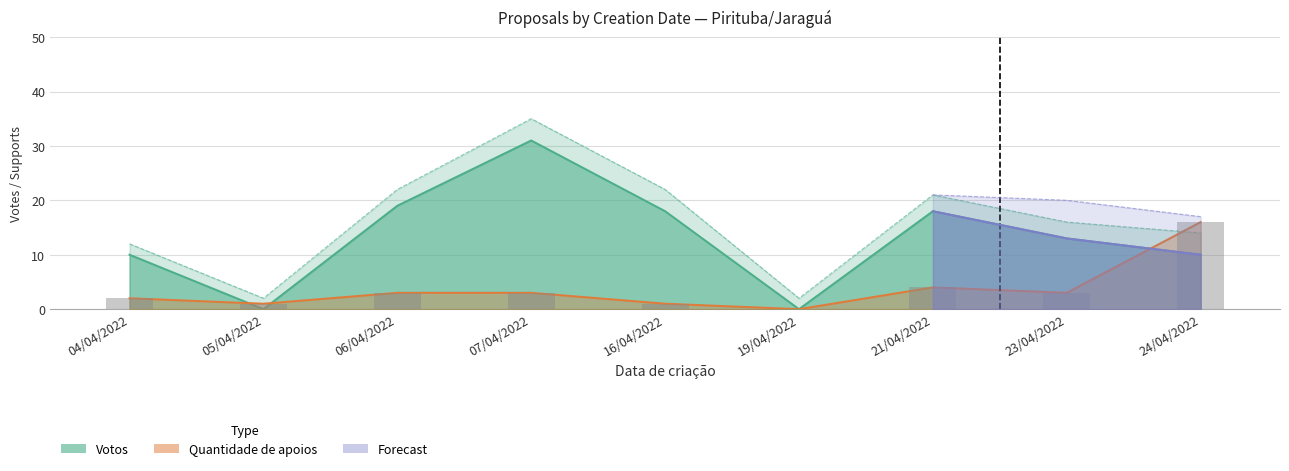

The chart shows a value of 10 at 19/04/2022. True or false?

False